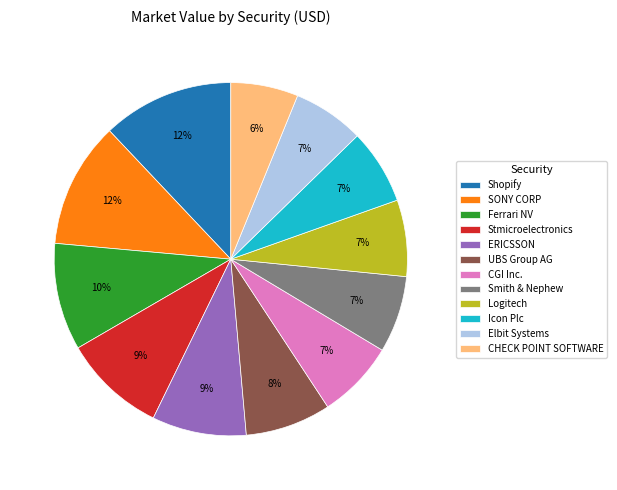

To the nearest percent, what percentage of the pie is ERICSSON?

9%